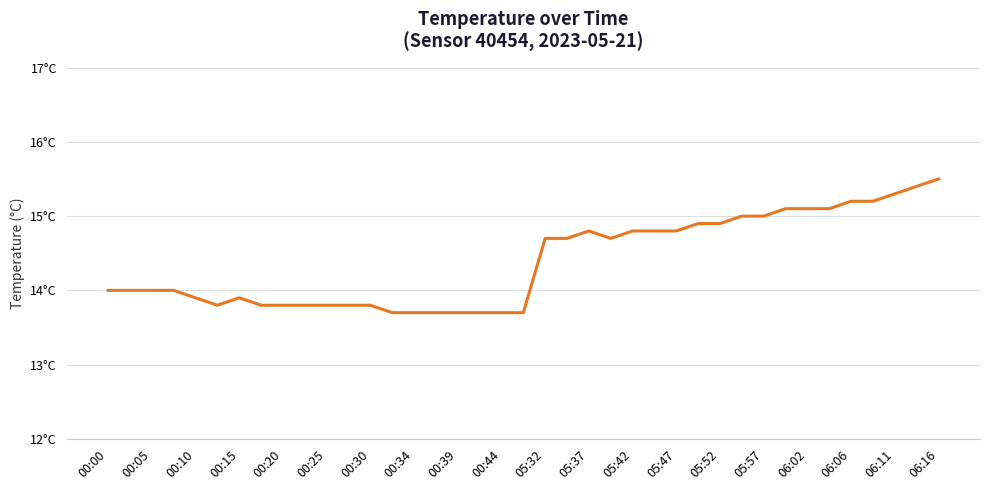

Does the chart display data point markers on the line(s)?

No